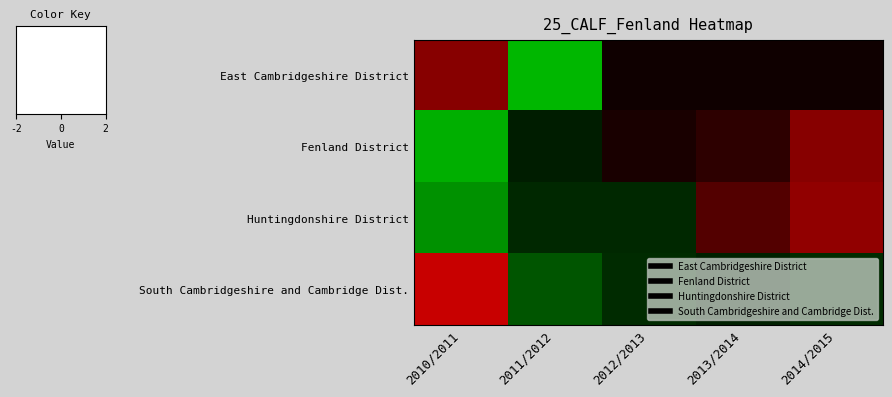

Reading left to right, extract all data points from this chart.

East Cambridgeshire District: 2010/2011=1.3	2011/2012=-1.8	2012/2013=0.2	2013/2014=0.2	2014/2015=0.2
Fenland District: 2010/2011=-1.7	2011/2012=-0.3	2012/2013=0.2	2013/2014=0.4	2014/2015=1.3
Huntingdonshire District: 2010/2011=-1.4	2011/2012=-0.4	2012/2013=-0.4	2013/2014=0.8	2014/2015=1.4
South Cambridgeshire and Cambridge Dist.: 2010/2011=2.0	2011/2012=-0.8	2012/2013=-0.4	2013/2014=-0.3	2014/2015=-0.4